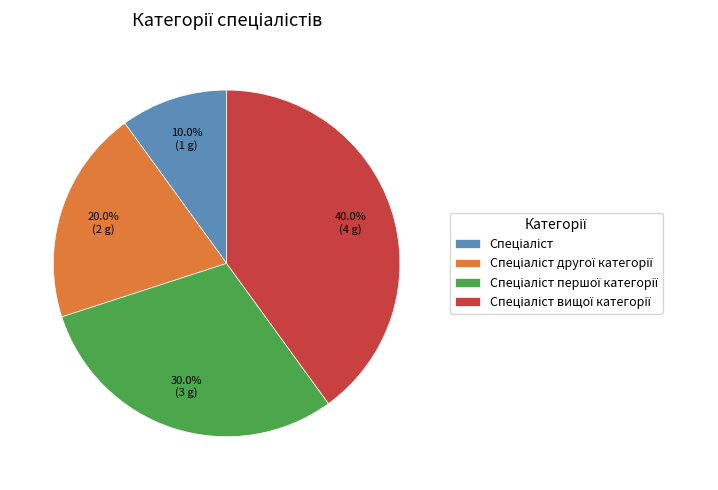

Is there a majority slice in this chart?

No